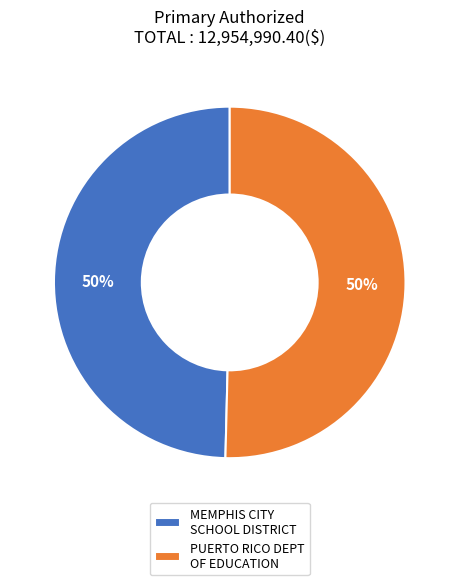

True or false: MEMPHIS CITY SCHOOL DISTRICT accounts for 50% of the total.

True